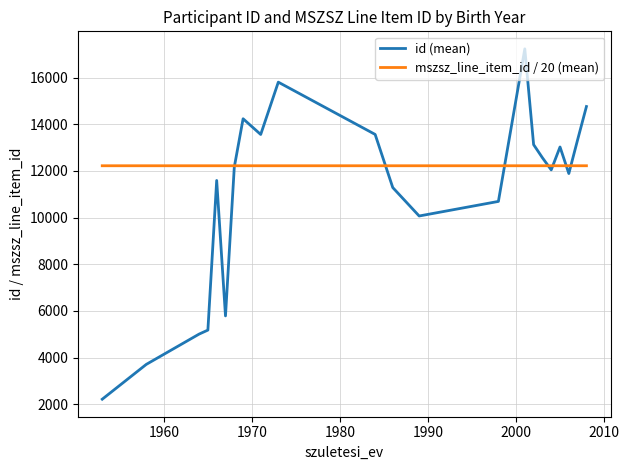

Which series has the widest spread of values?

id (mean)